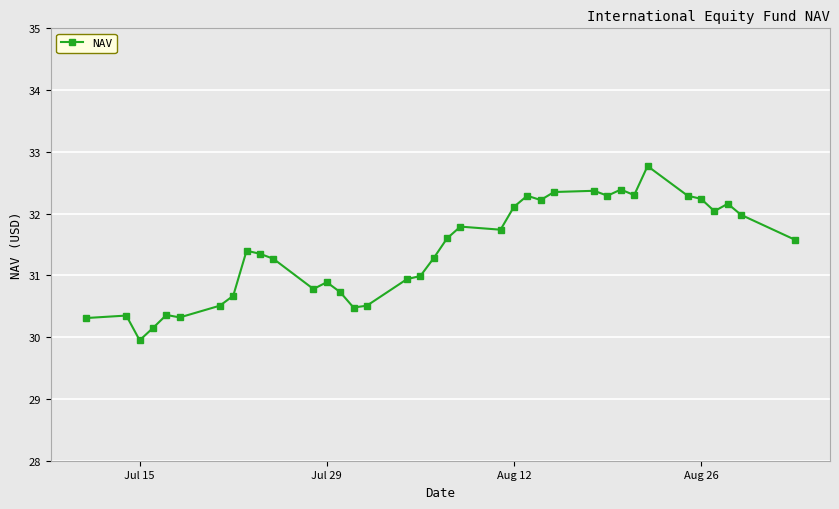

What is the difference between the maximum and minimum values?

2.8